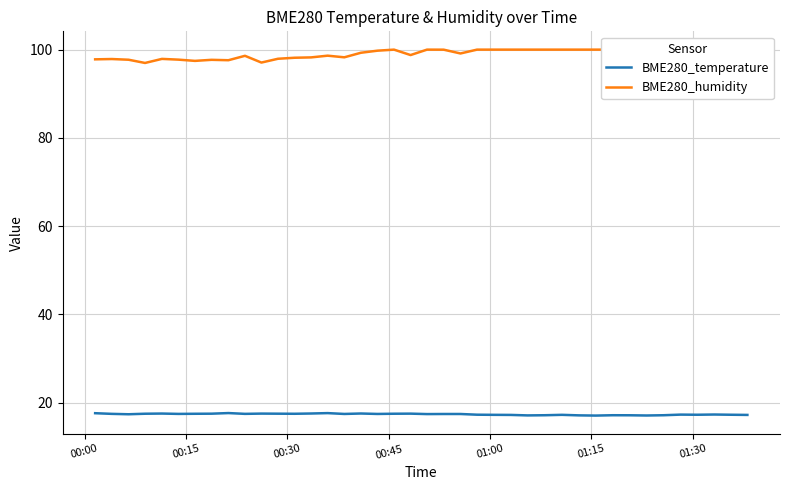

Count the BME280_temperature values in the range 17 to 18.

40